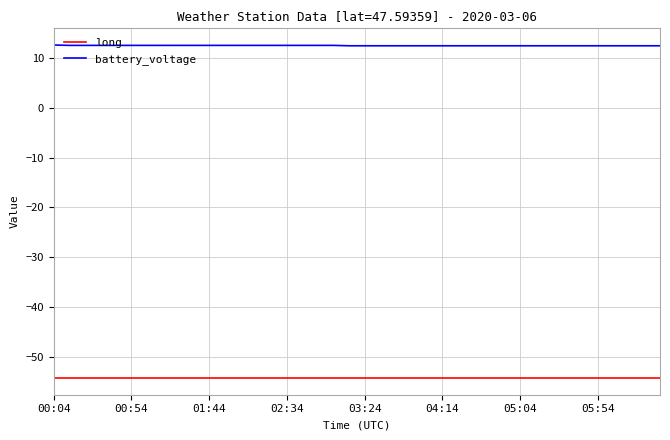

What is the lowest value of the battery_voltage series?

12.5